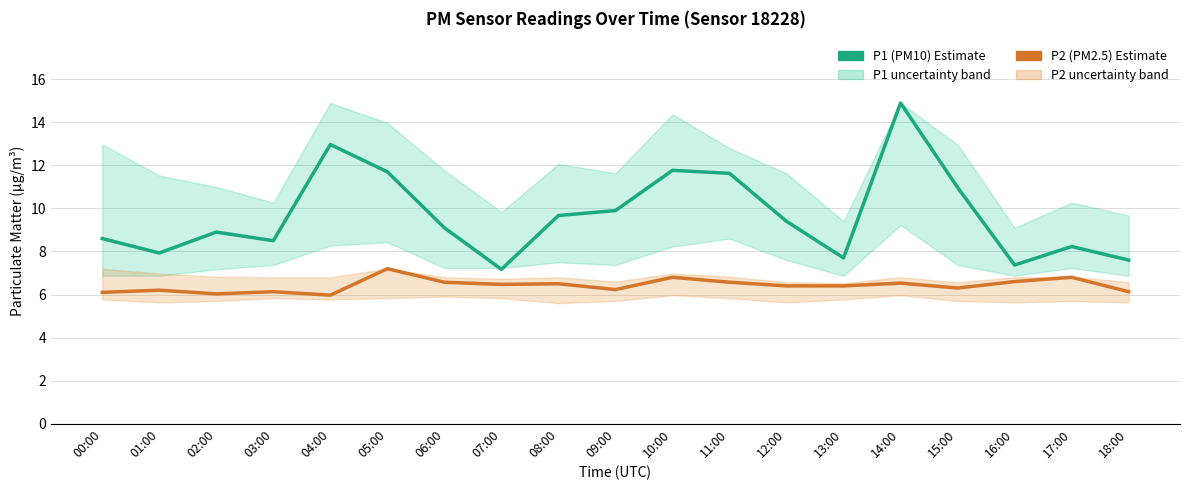

Which series has the largest range (max minus min)?

P1 (PM10) Estimate